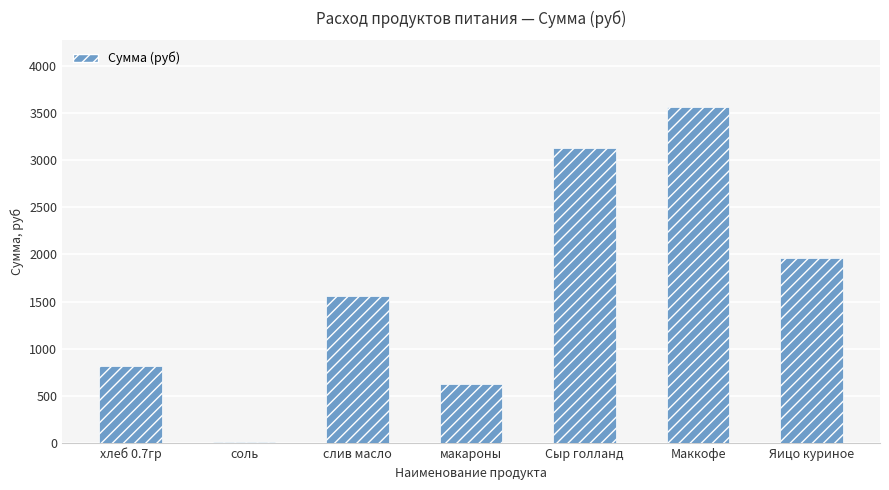

The chart shows a value of 1011.3 at слив масло. True or false?

False